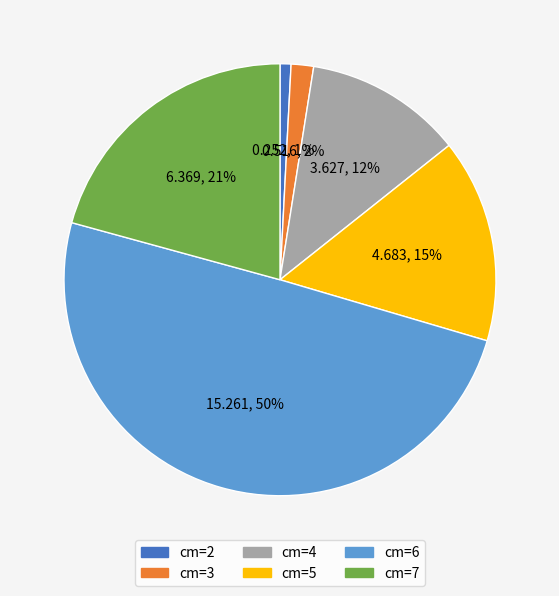

To the nearest percent, what is the average slice percentage?

17%